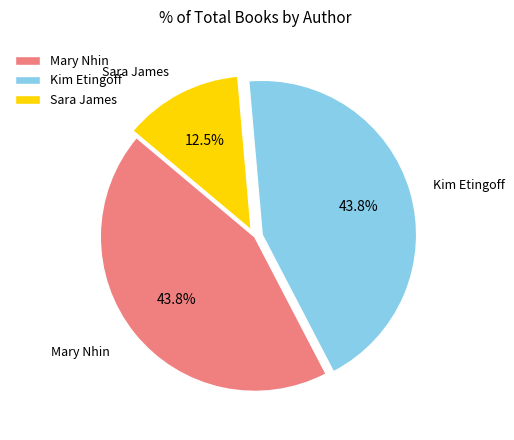

What is the ratio of the value at Kim Etingoff to the value at Mary Nhin?

1.0